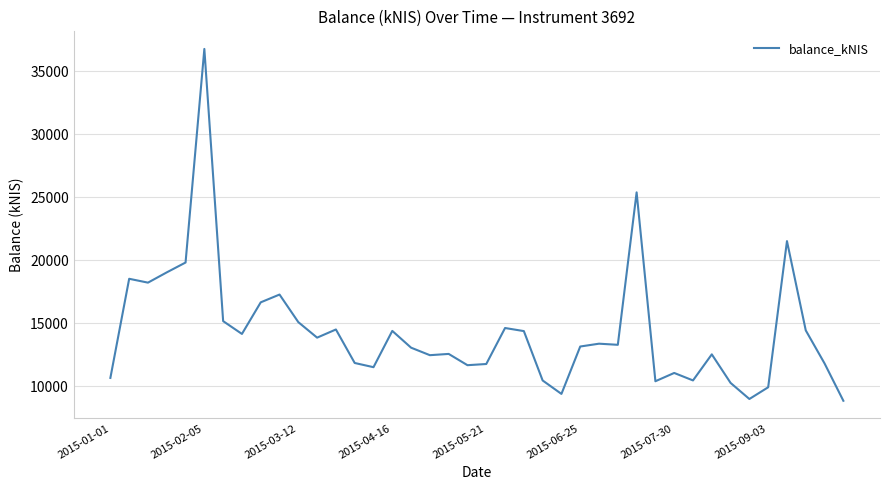

What is the difference between the maximum and minimum values?

27912.4